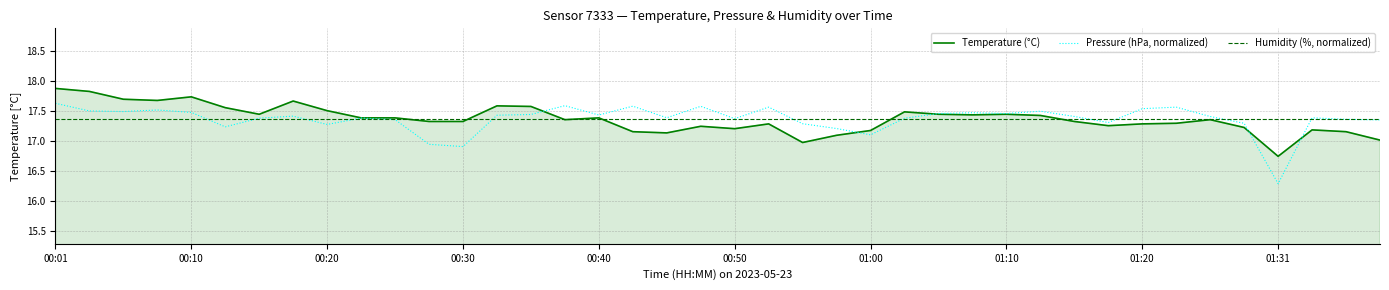

At 14, list the series in order from smallest to largest.

Humidity (%, normalized), Pressure (hPa, normalized), Temperature (°C)